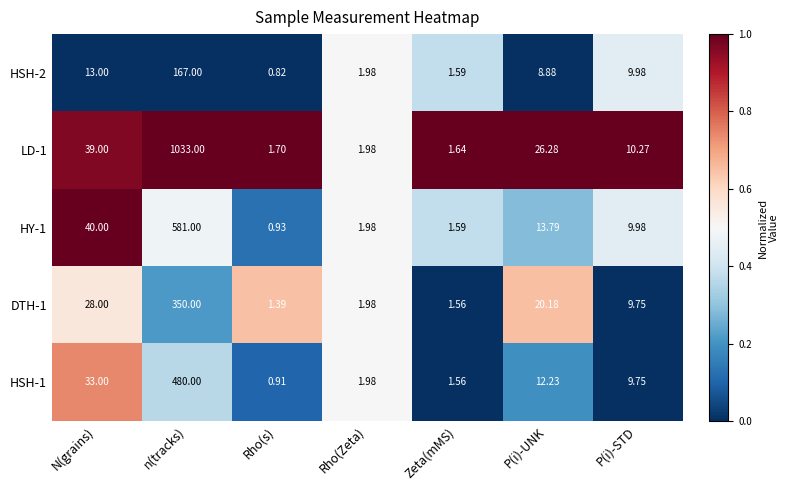

Where does the HSH-1 series first go above 9?

N(grains)